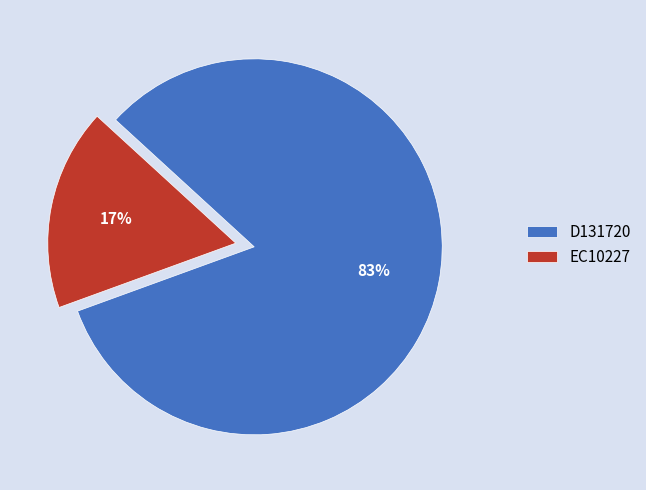

Is it true that EC10227 is 17% of the pie?

True